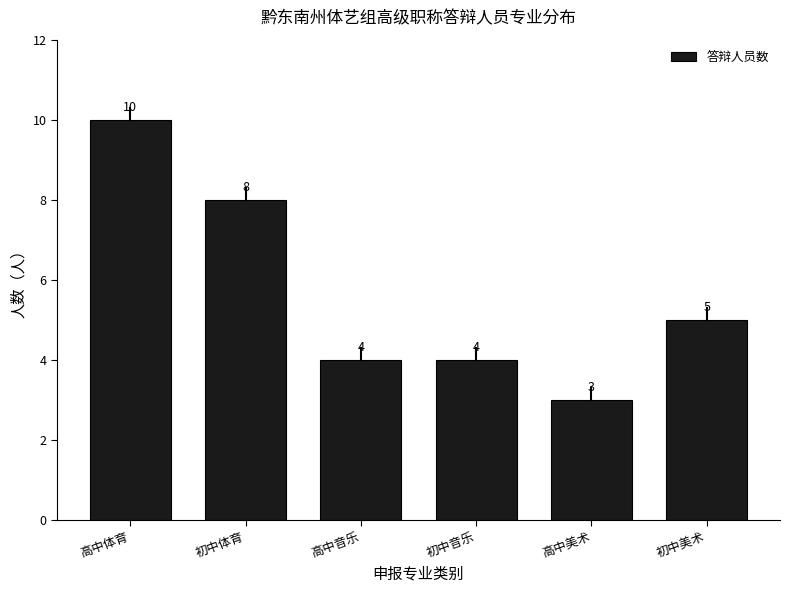

Reading left to right, transcribe all the data shown in this chart.

10	8	4	4	3	5